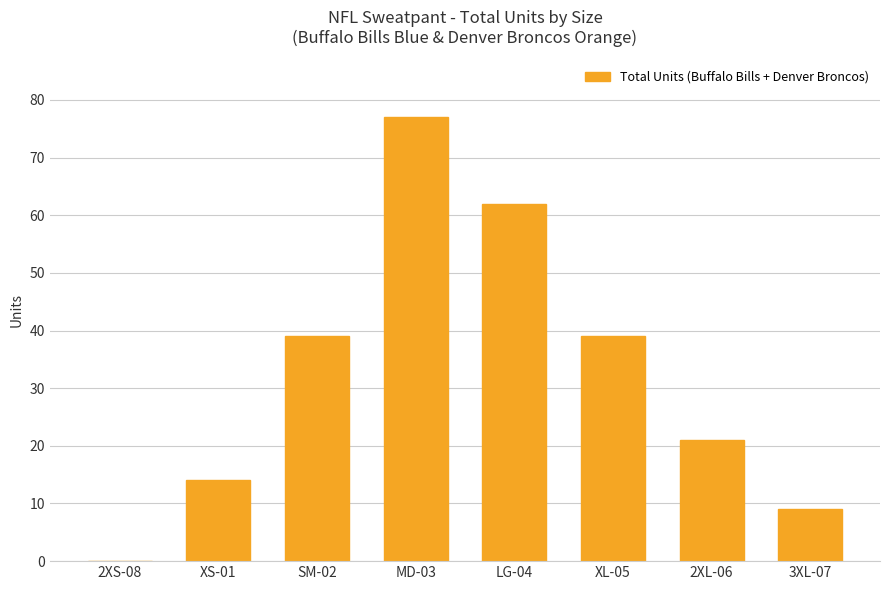

What is the sum of all values?

261